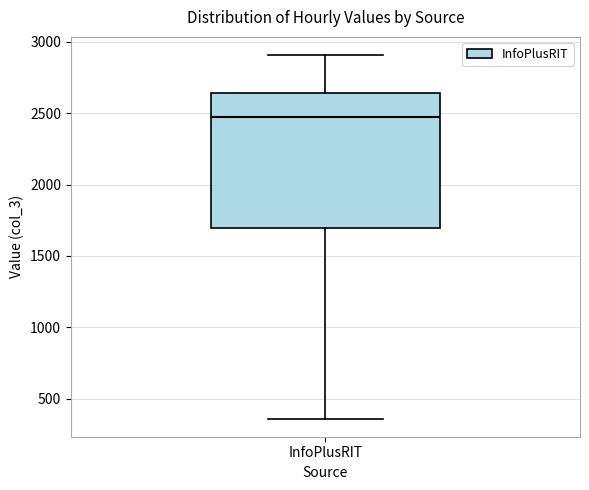

Where does the median line of the box for InfoPlusRIT sit on the y-axis? The values are not printed on the chart, so give them approximately, as read against the axis.

2500